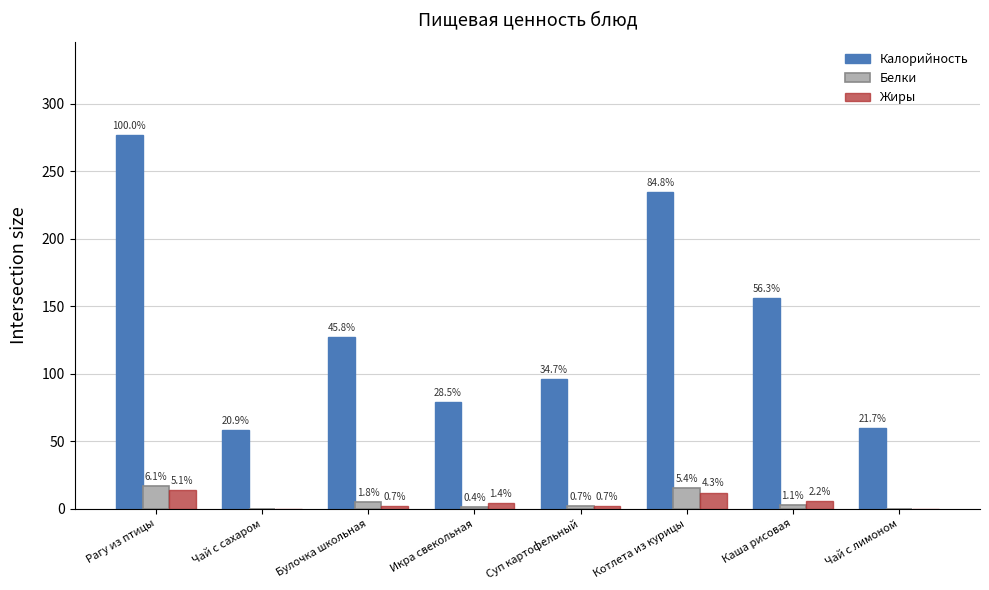

What are all the series names shown in the legend?

Калорийность, Белки, Жиры